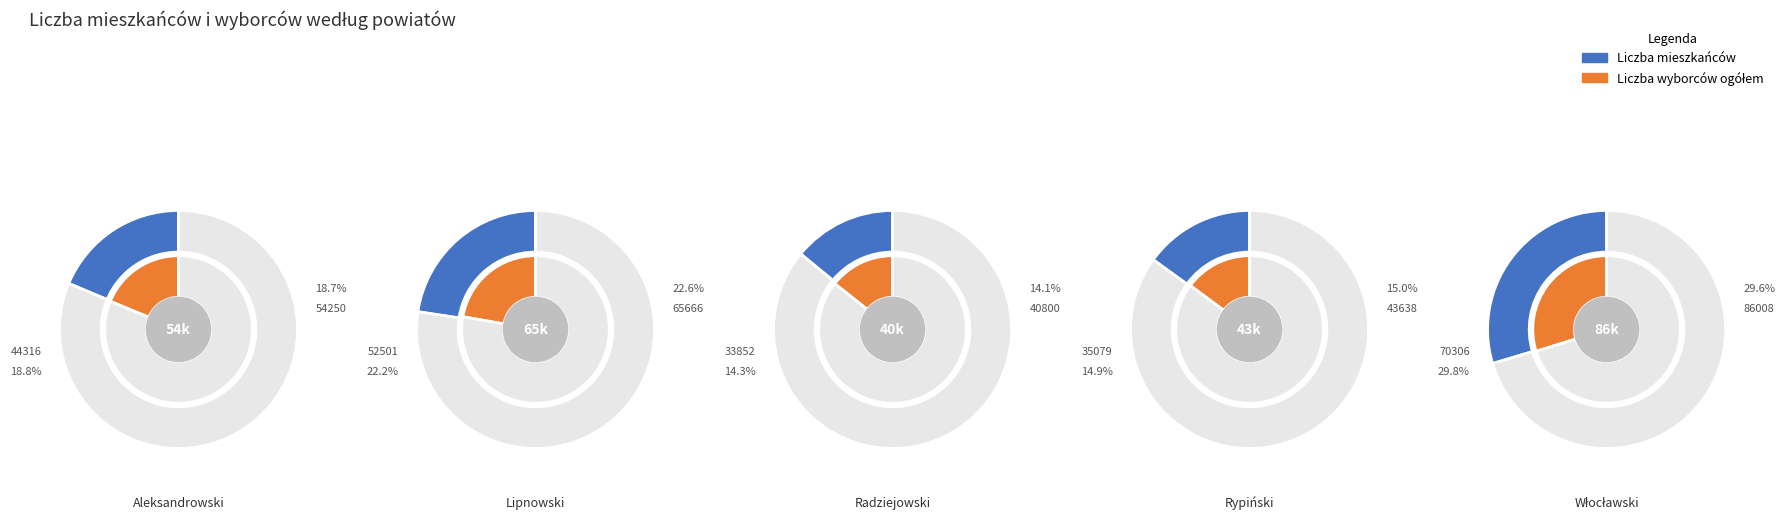

Does Powiat radziejowski represent more than half of the total?

No